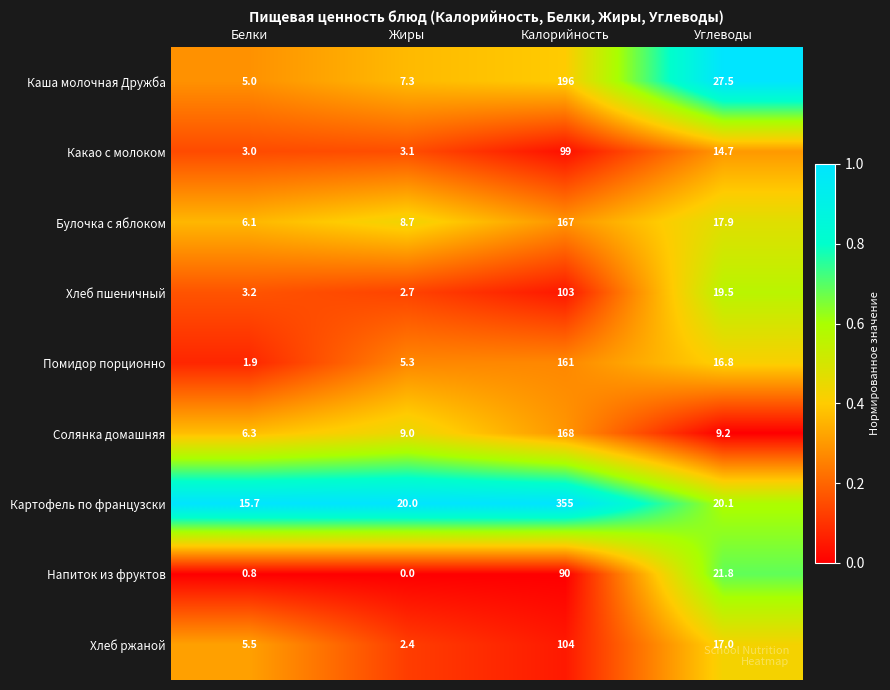

Is it true that Картофель по французски equals 355.0 at Калорийность?

True